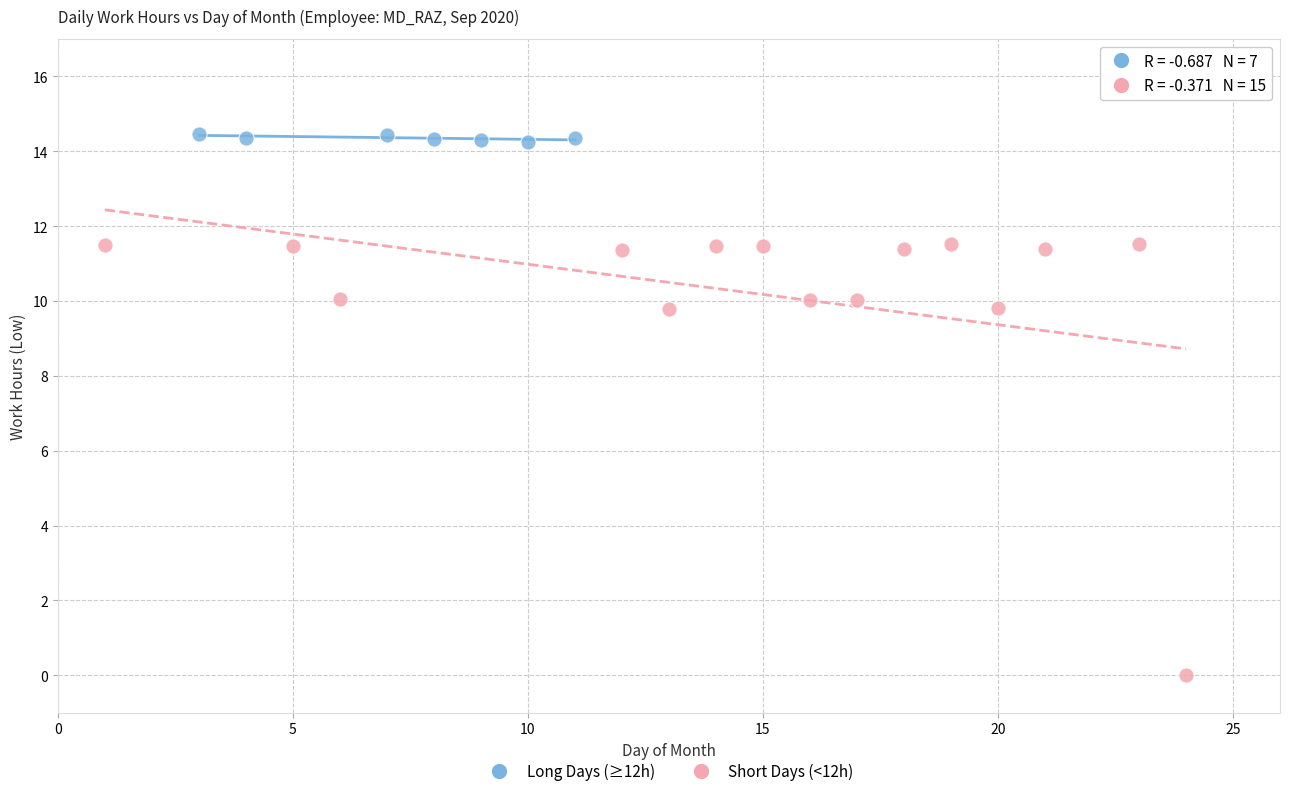

Which series reaches the minimum Y coordinate?

Short Days (<12h)